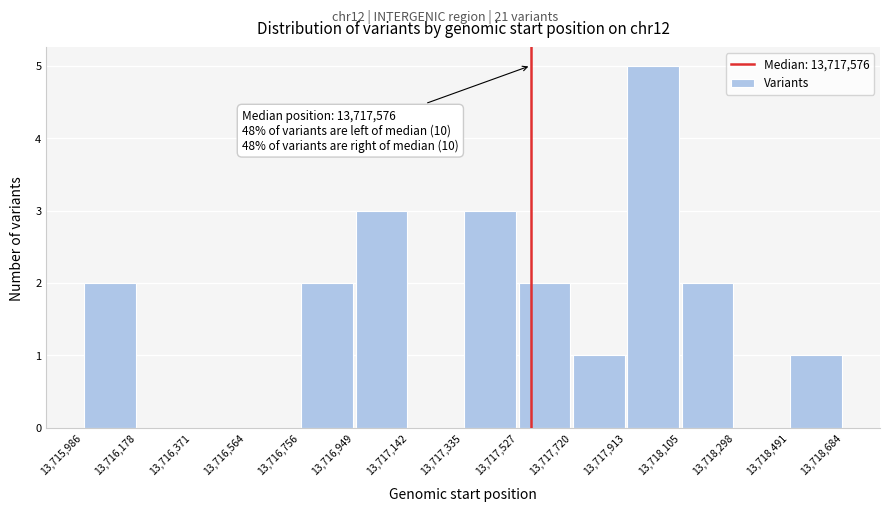

Over which range of the x-axis is the bar tallest?

13,717,913 to 13,718,105